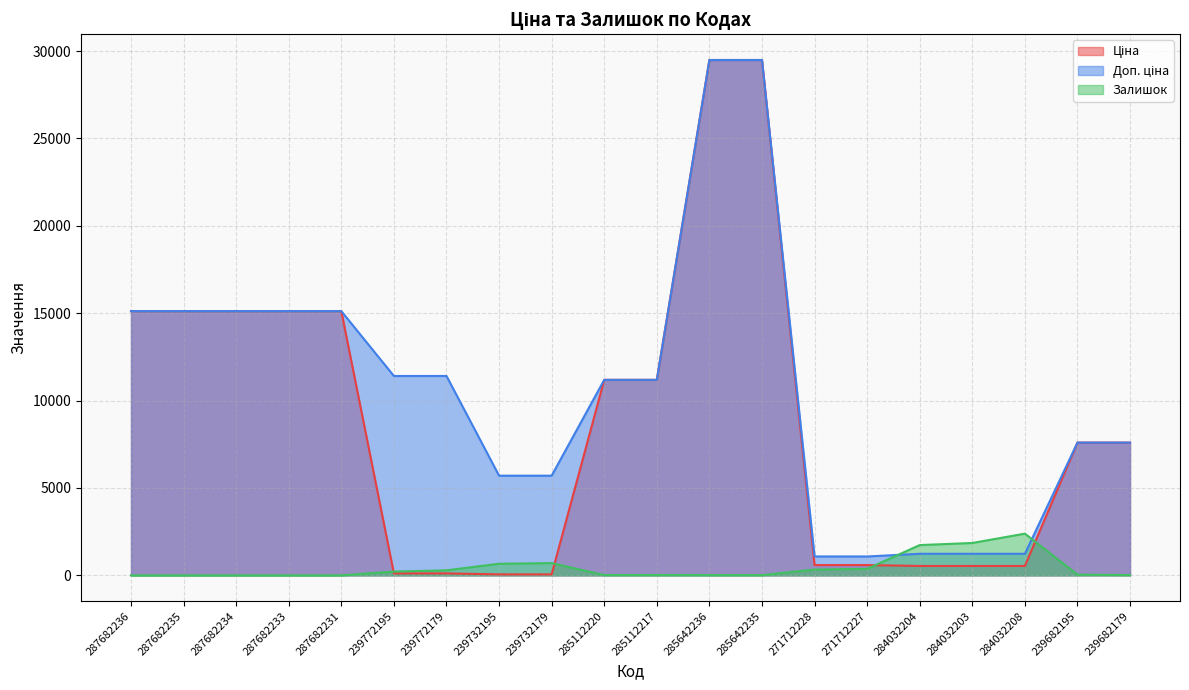

Rank the categories by Доп. ціна value from lowest to highest.

271712228, 271712227, 284032204, 284032203, 284032208, 239732195, 239732179, 239682195, 239682179, 285112220, 285112217, 239772195, 239772179, 287682236, 287682235, 287682234, 287682233, 287682231, 285642236, 285642235